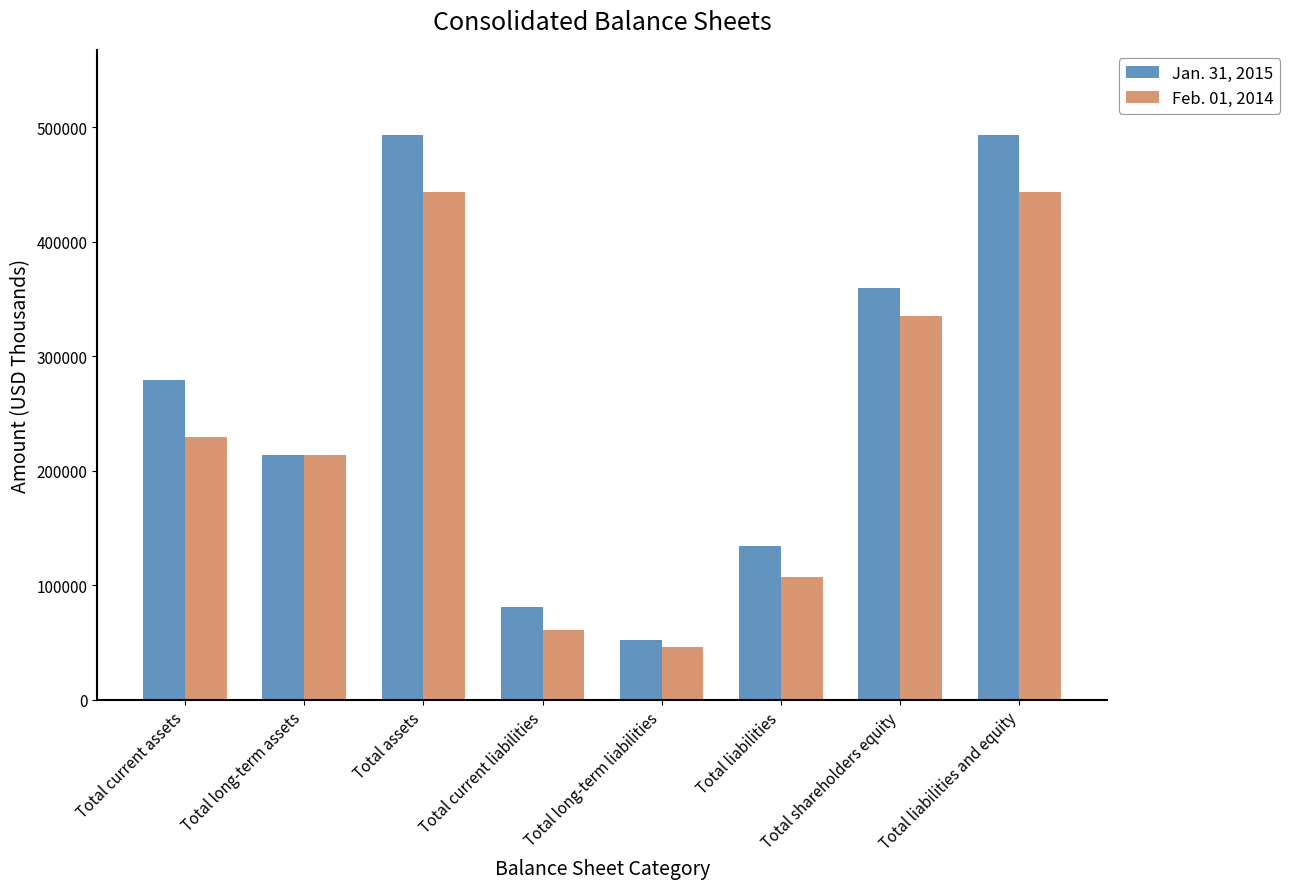

Does the chart contain any negative values?

No